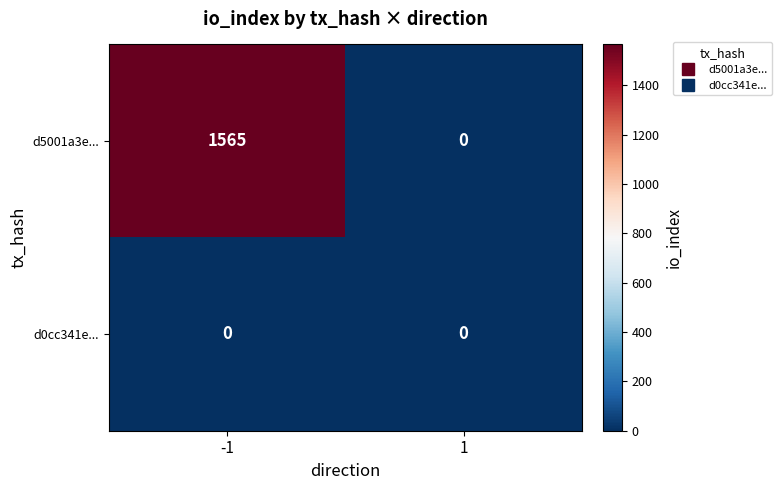

At how many categories does at least one series exceed 1158?

1